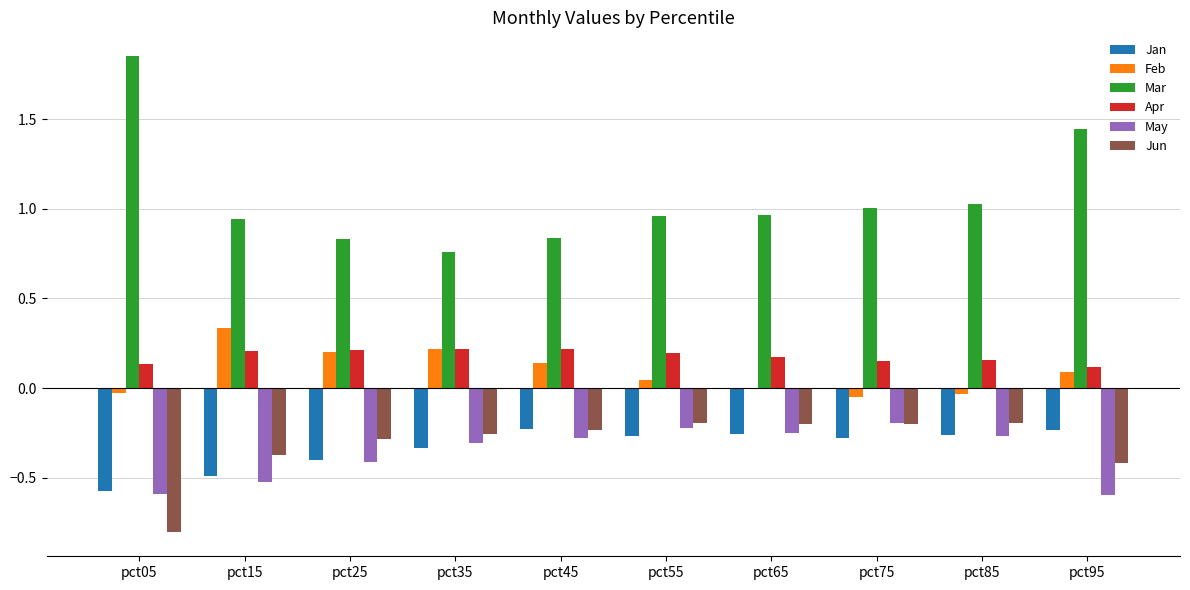

Which series has the largest total across all categories?

Mar